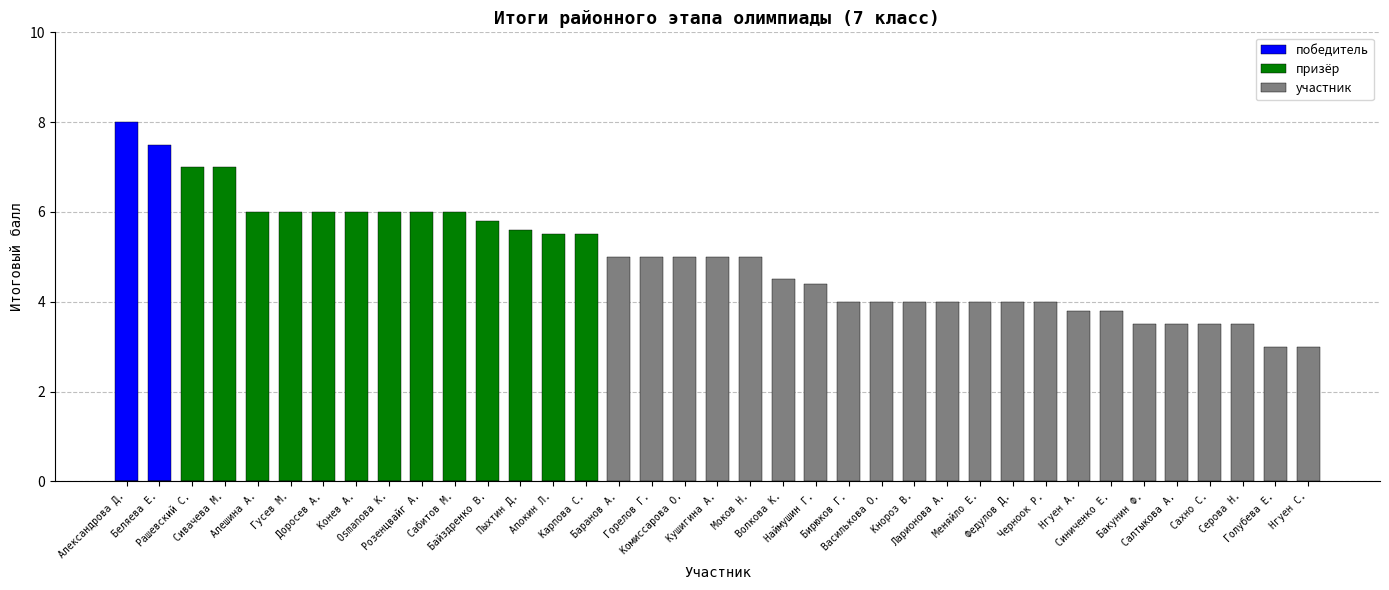

True or false: победитель has a value of -3.6 at Сабитов М..

False